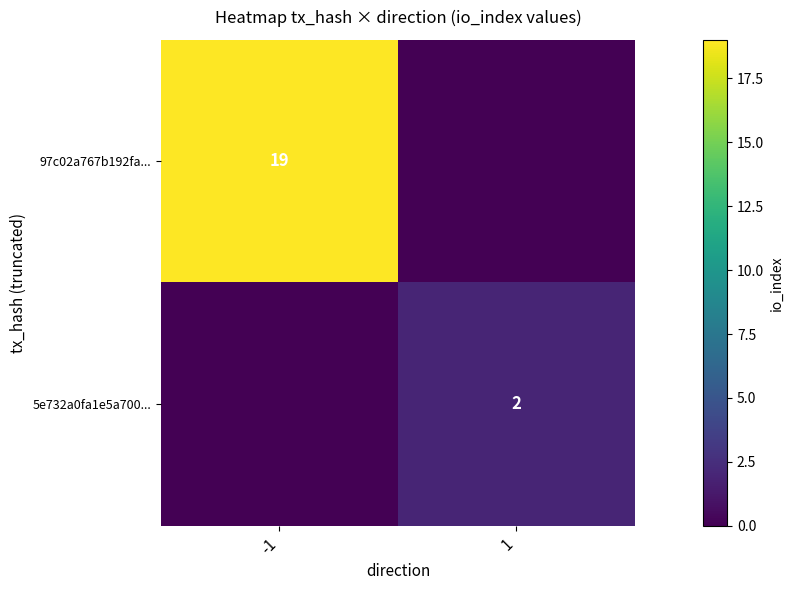

Count the number of categories in the chart.

2